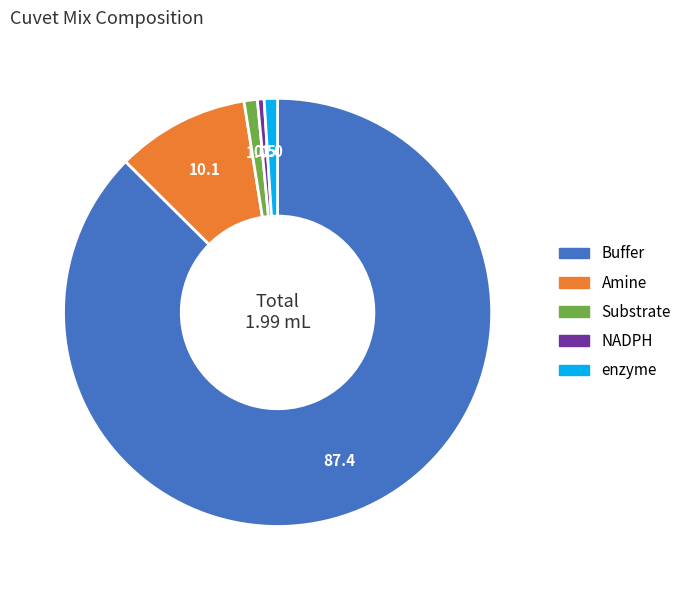

Do NADPH and enzyme together represent more than half of the pie?

No